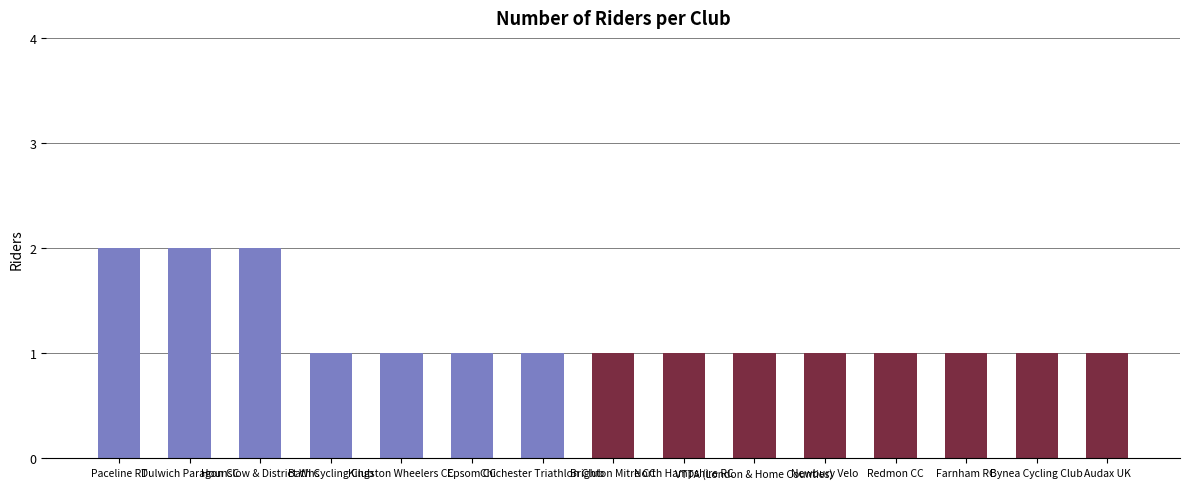

What is the value of the 9th bar from the left?

1